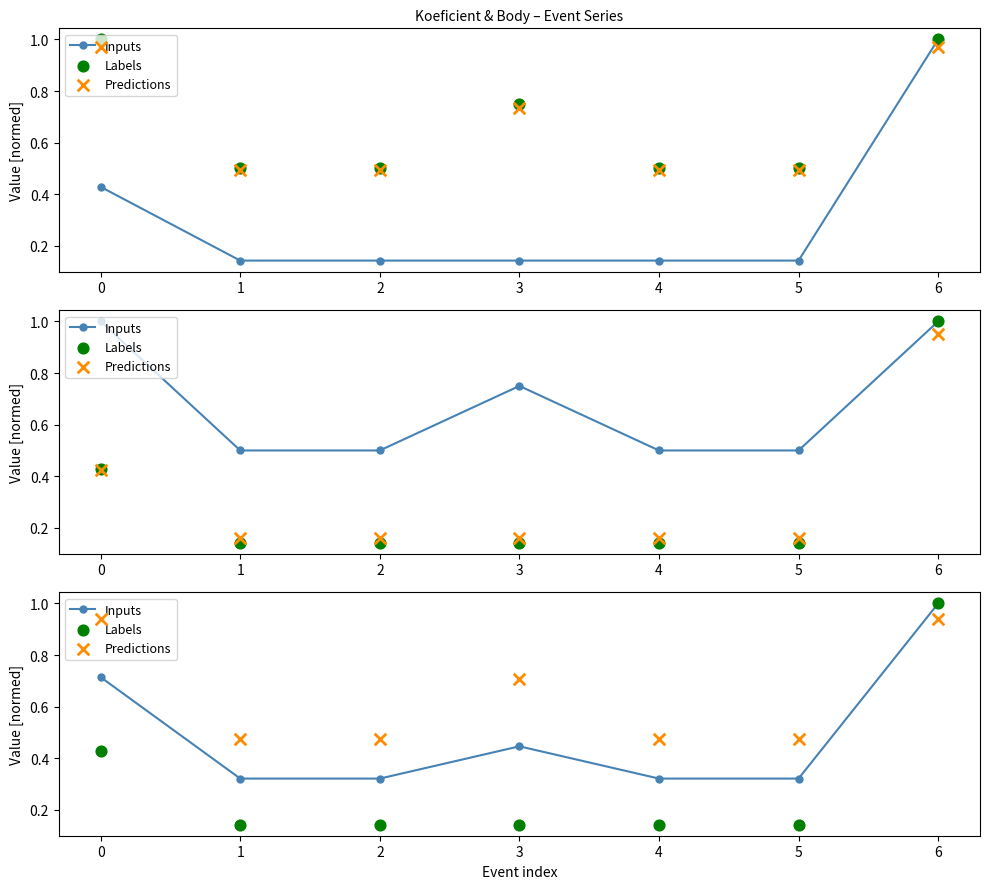

Which series has the largest Y range (max minus min)?

Labels